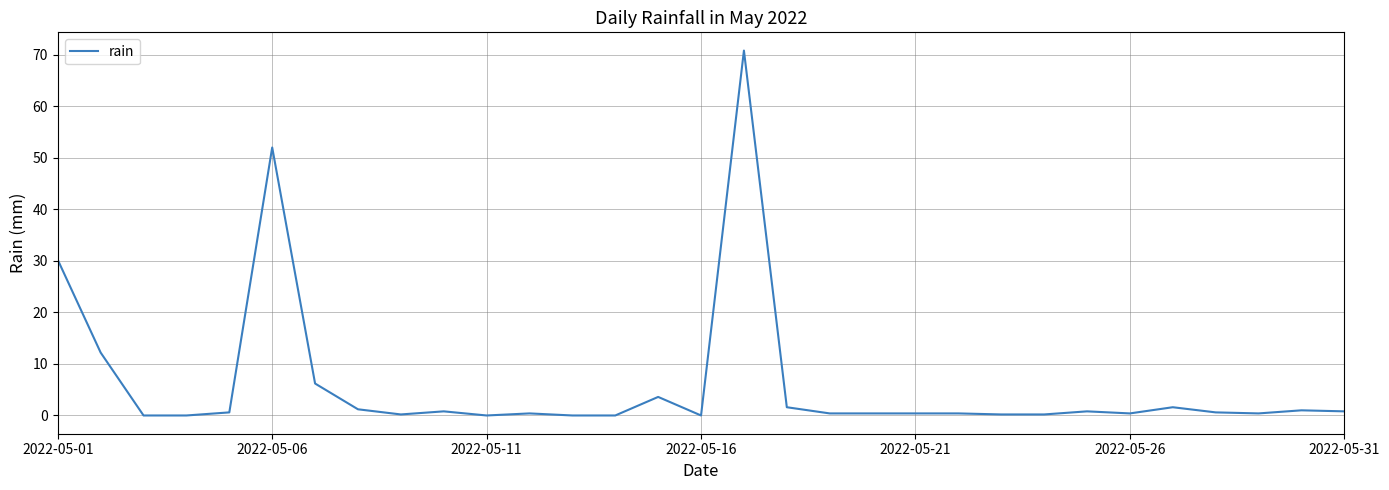

What is the difference between the maximum and minimum values?

70.8